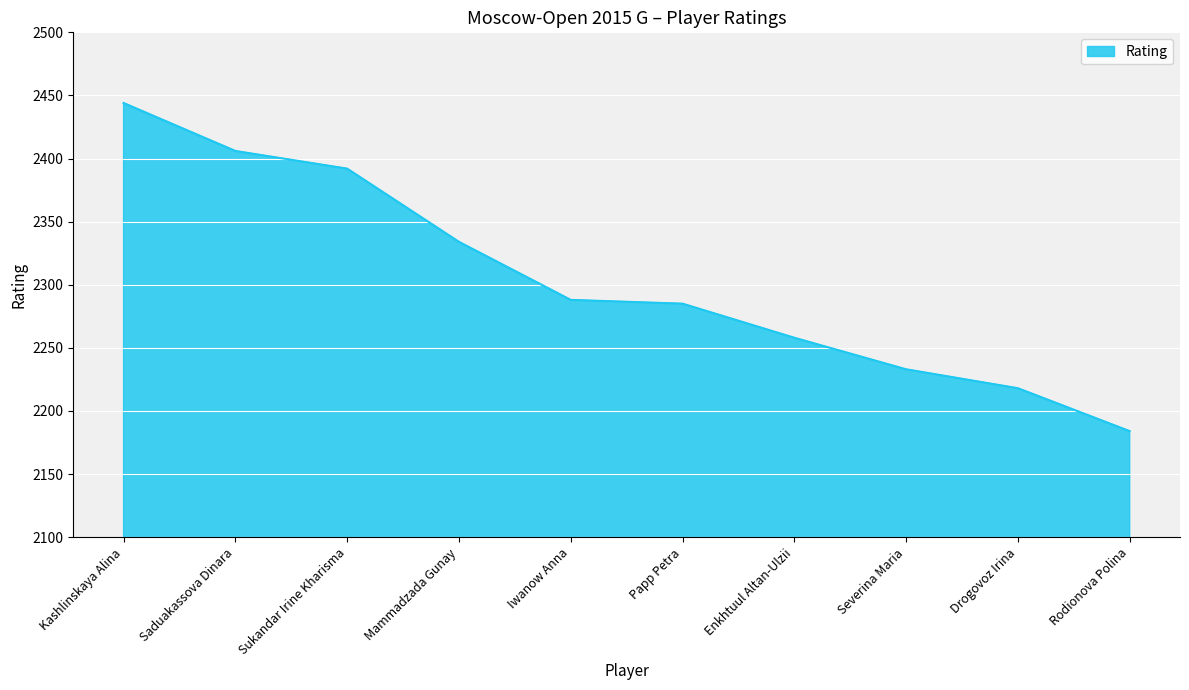

True or false: the data shows 726 at Rodionova Polina.

False